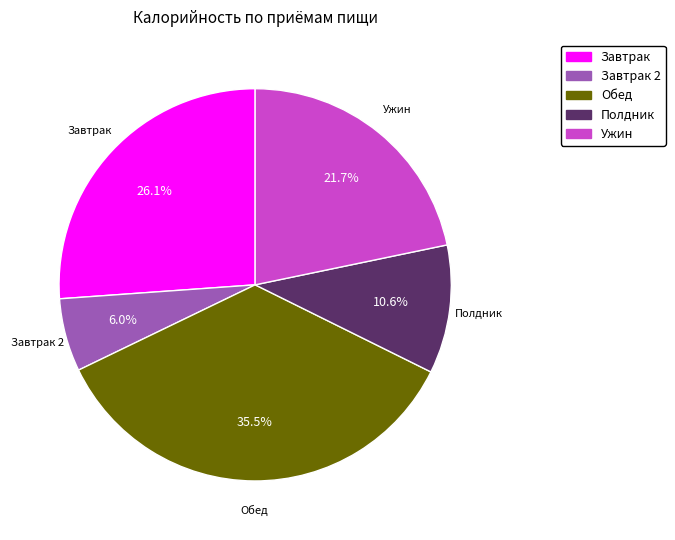

Is there any slice that represents more than half of the pie?

No